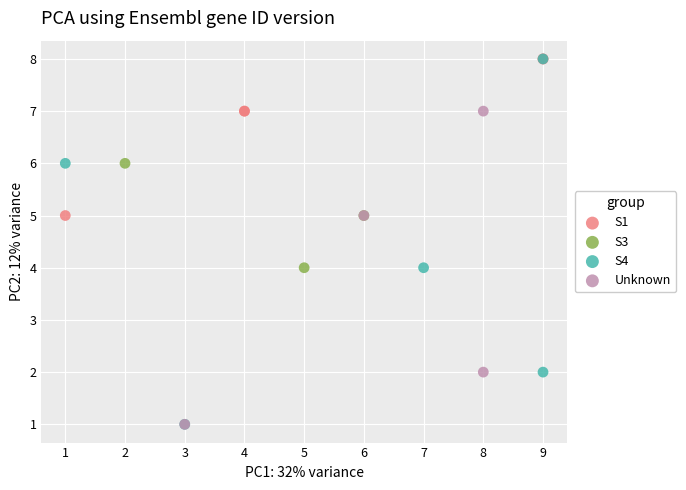

Which series has the widest spread of Y values?

S4